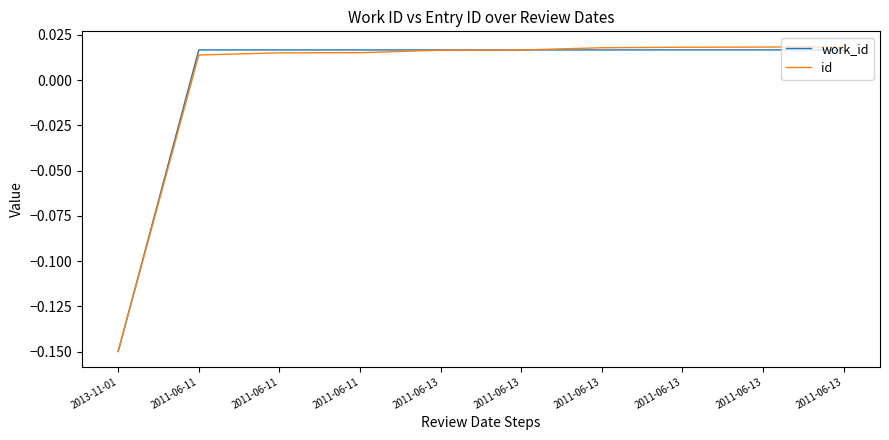

True or false: work_id and id cross at least once.

True